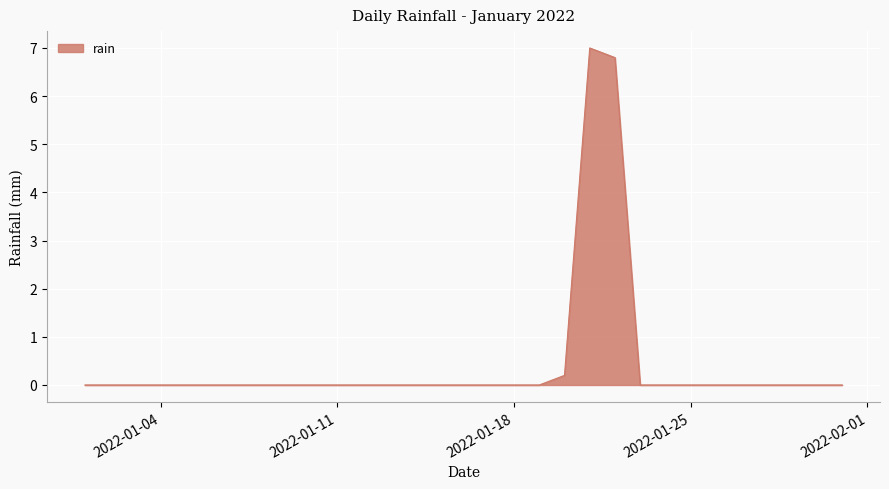

What is the difference between the maximum and minimum values?

7.0